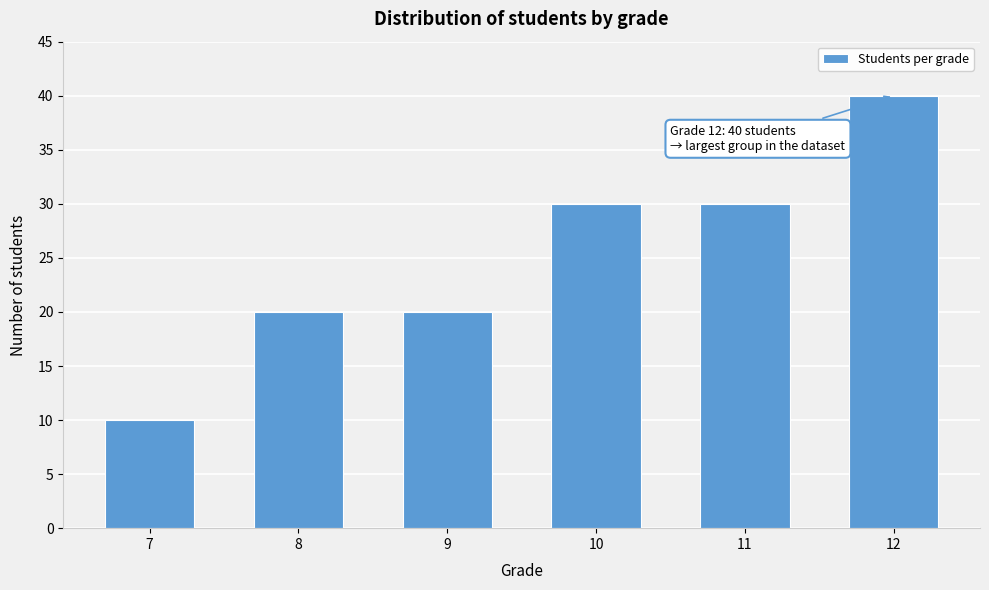

Reading left to right, what are all the values shown in this chart?

10	20	20	30	30	40